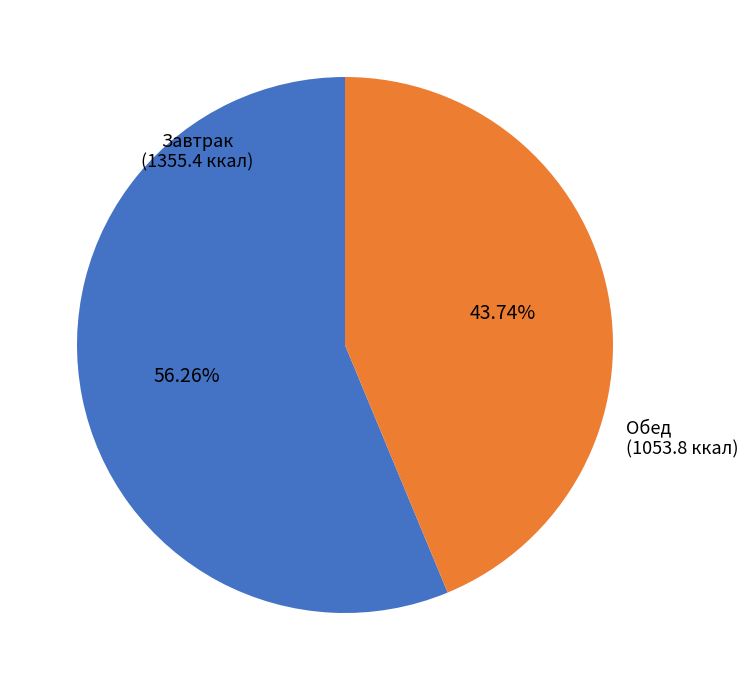

Does any single category account for the majority?

Yes